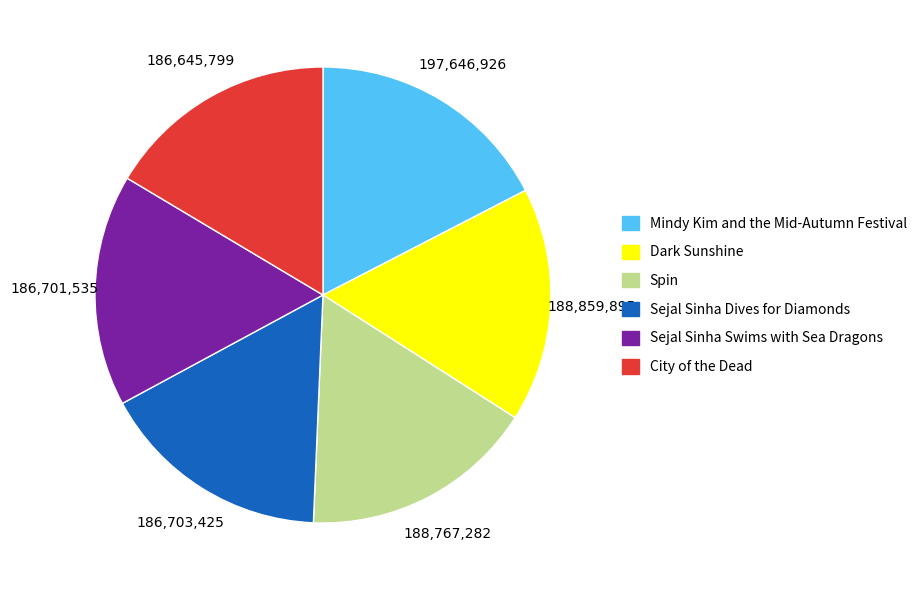

Count the number of slices in the pie.

6